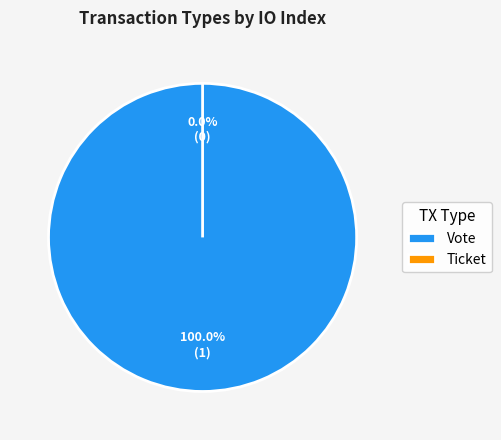

The Vote slice represents 99% of the pie. True or false?

False